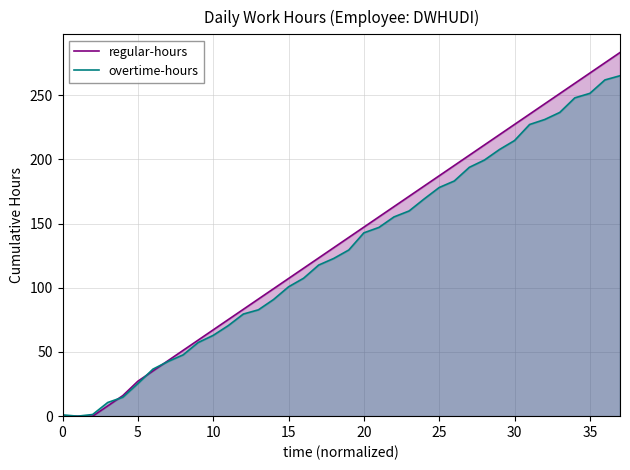

The value of regular-hours at 28 is 356.5. True or false?

False